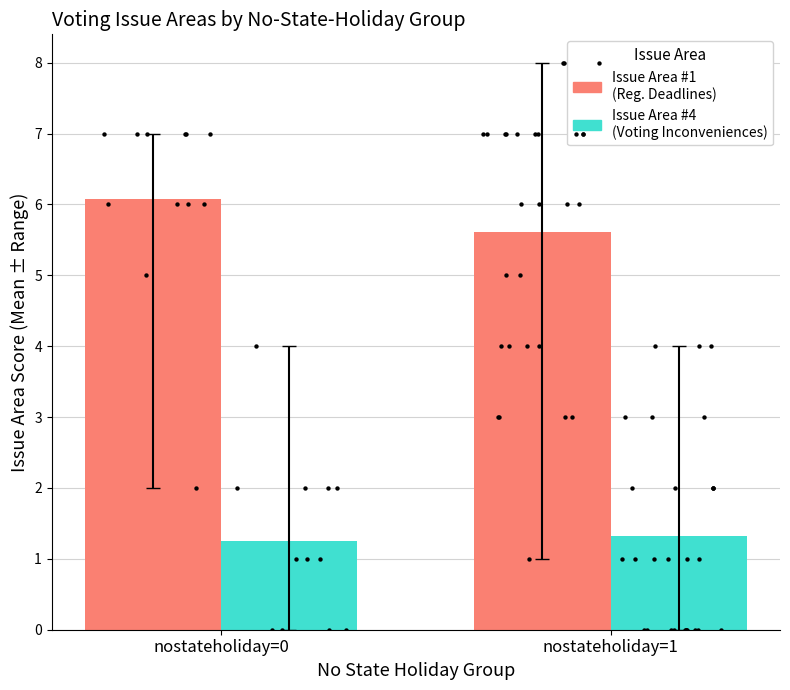

What is the total value across all series at nostateholiday=1?

6.9